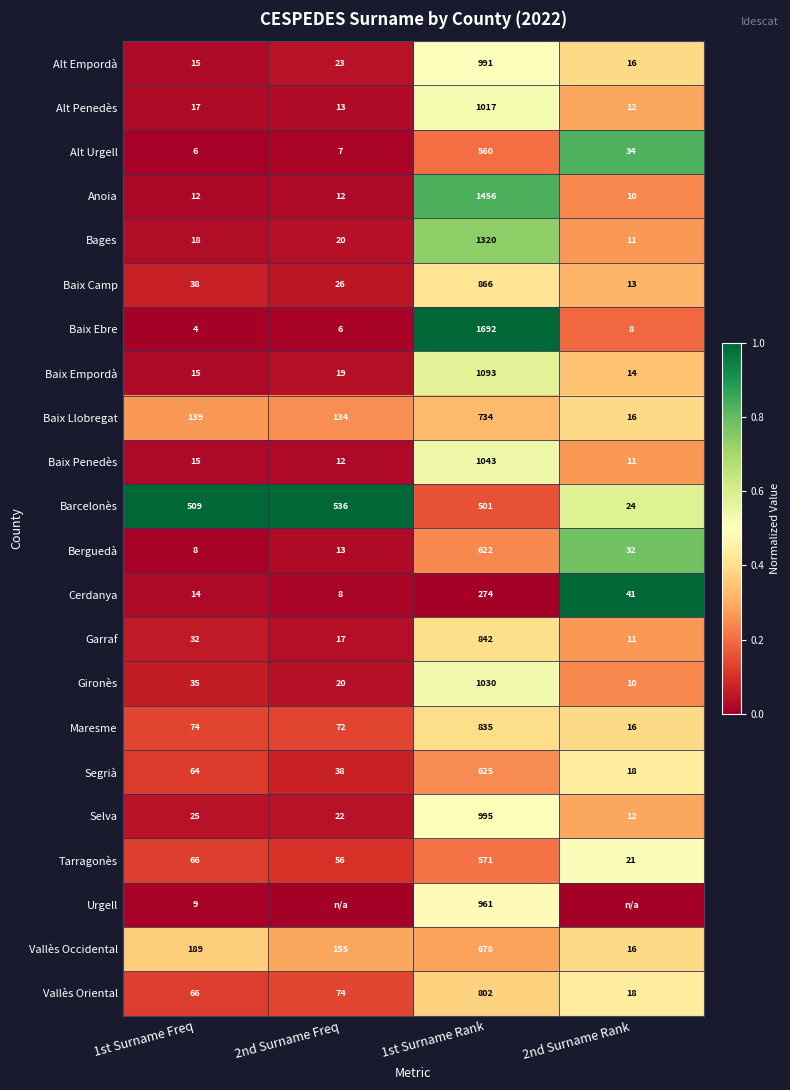

The Anoia series shows 1.4 at 1st Surname Rank. True or false?

False